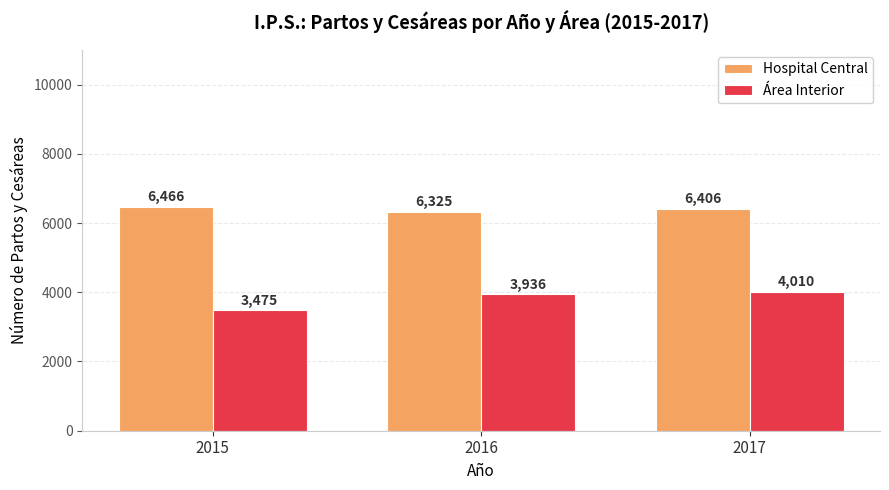

How many bars are there in total?

6